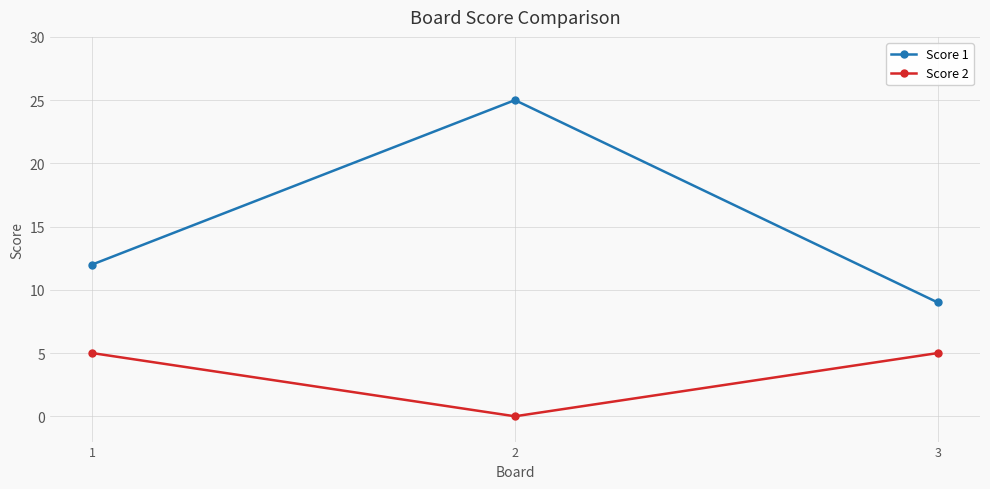

What is the highest value of the Score 2 series?

5